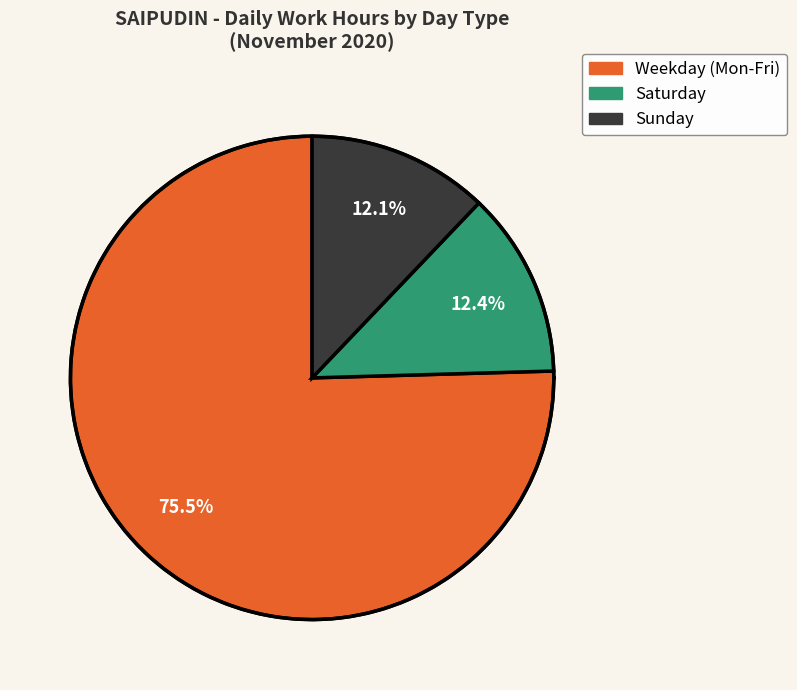

Does any single category account for the majority?

No